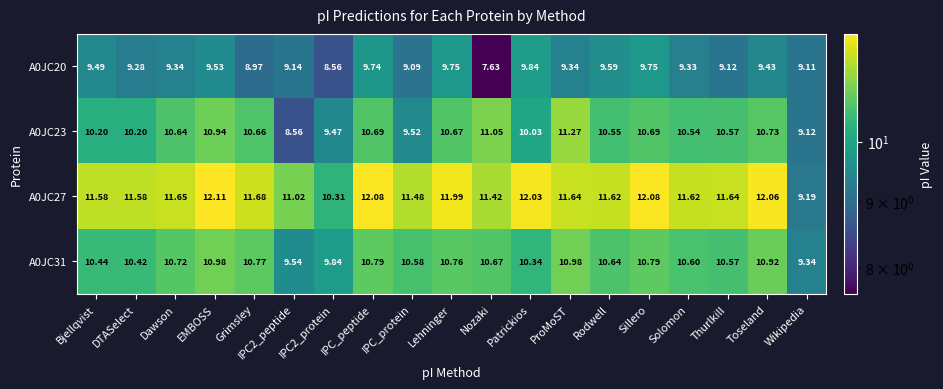

Which series has the largest range (max minus min)?

A0JC27